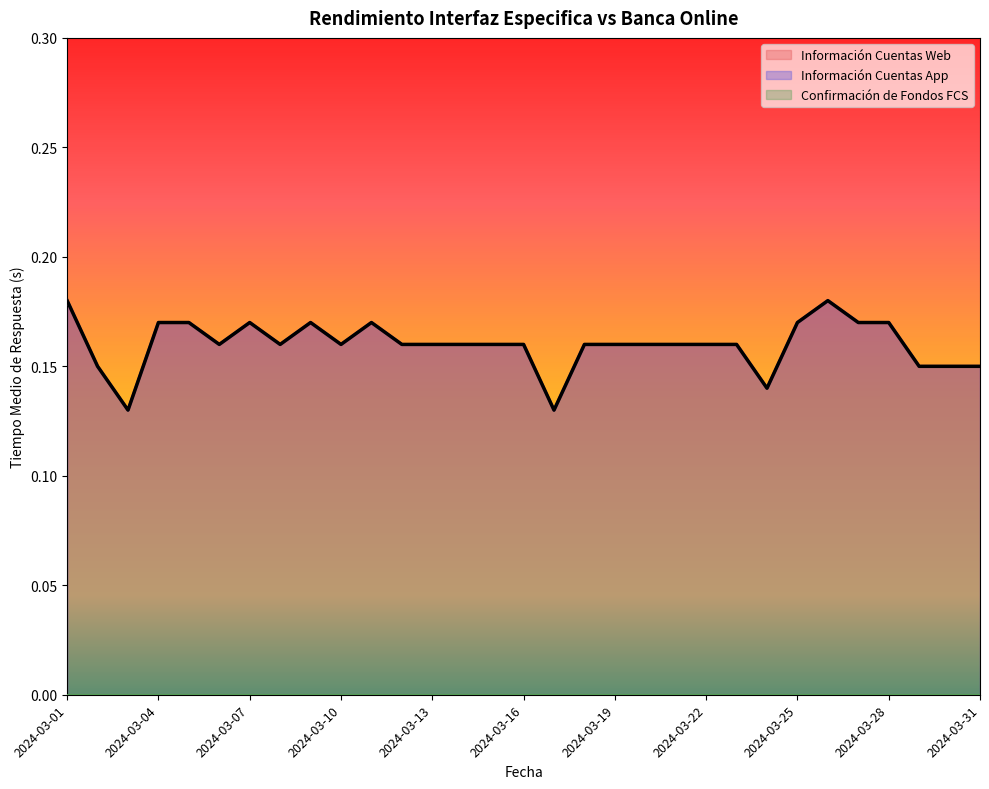

Which series has the widest spread of values?

Información Cuentas Web